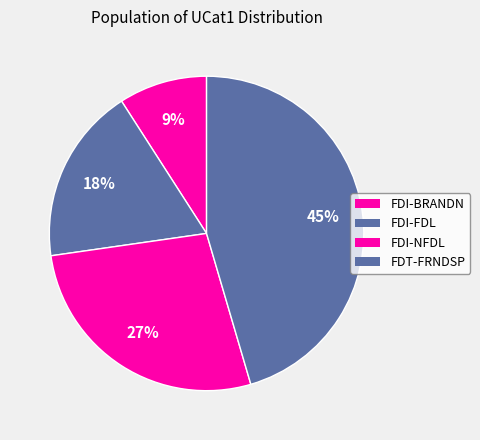

What is the change in value from FDI-FDL to FDI-NFDL?

+1